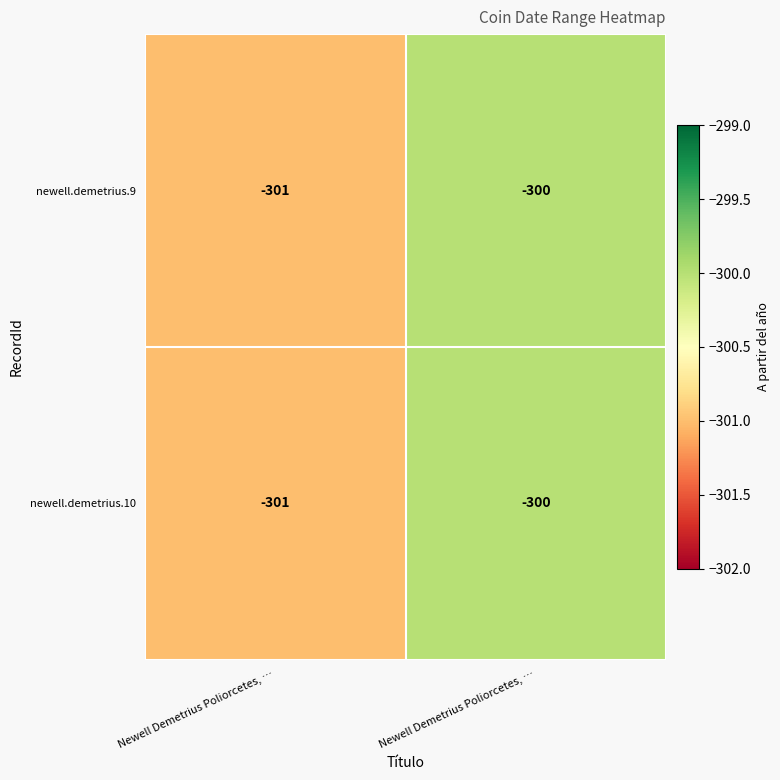

List the series in order of their peak value, highest first.

newell.demetrius.9, newell.demetrius.10